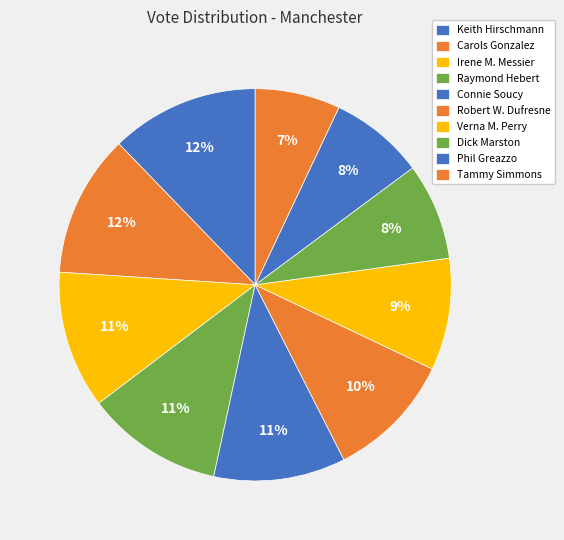

What is the ratio of the value at Robert W. Dufresne to the value at Carols Gonzalez?

0.9